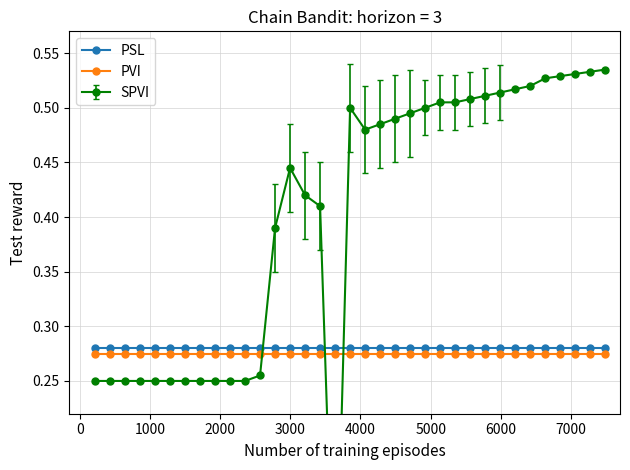

How many lines are shown in the chart?

2